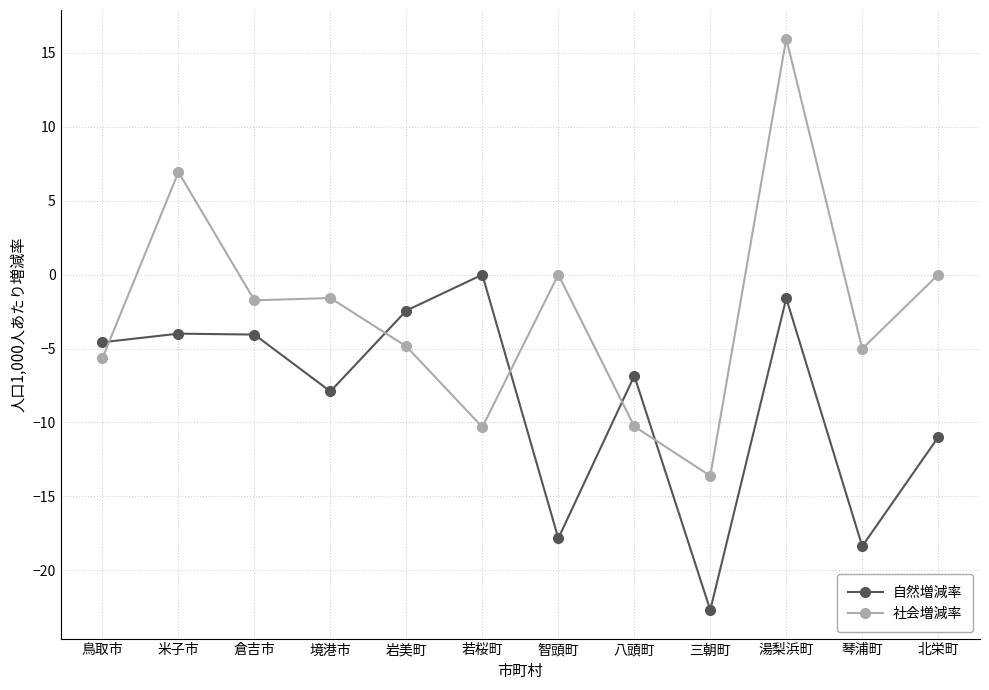

Which category has the lowest value in the 社会増減率 series?

三朝町